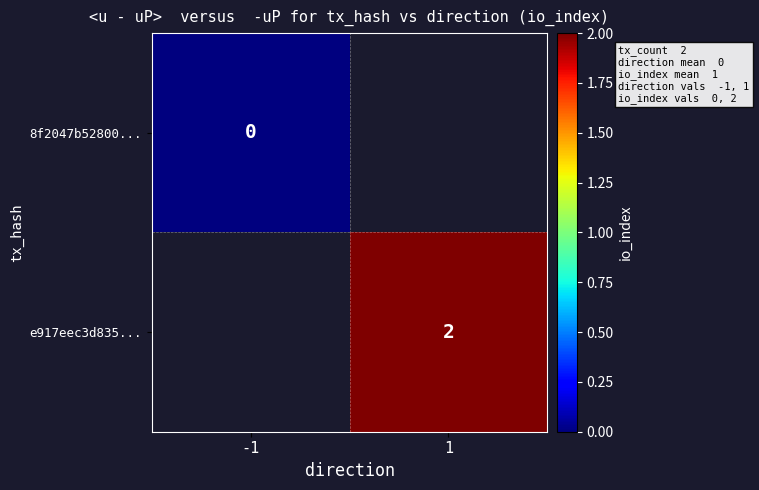

True or false: e917eec3d835... has a value of 2 at 1.

True